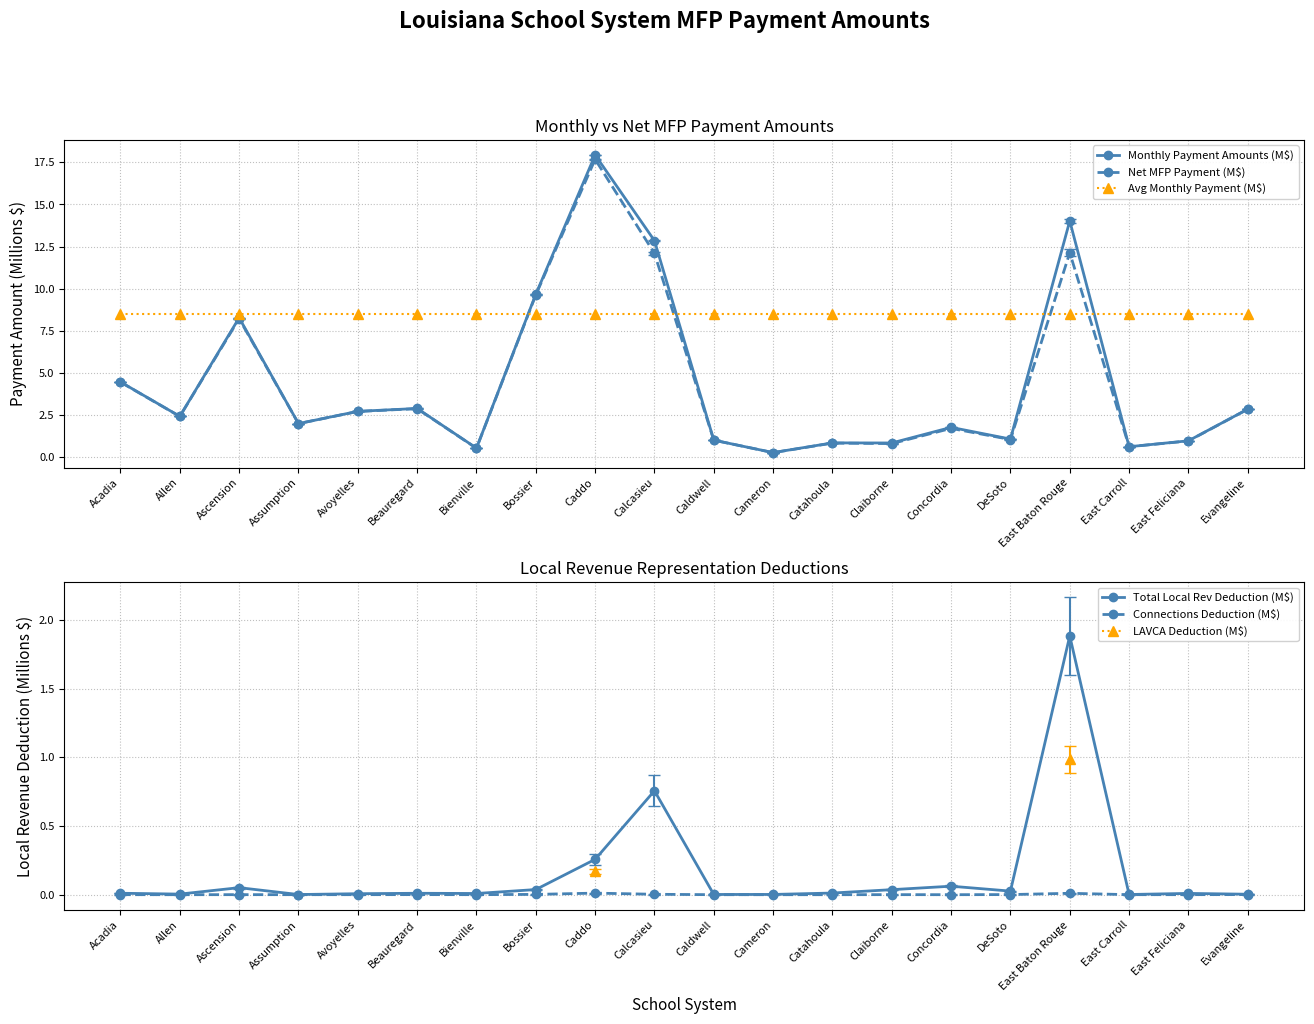

The Connections Deduction (M$) series shows 0.0 at Calcasieu. True or false?

False